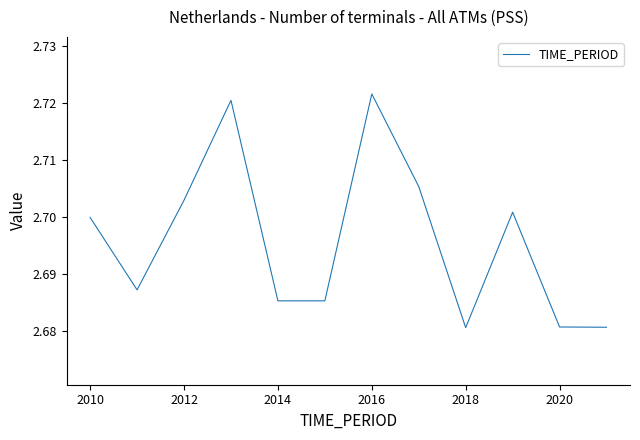

Is it true that the value at 2016 is 1.4?

False